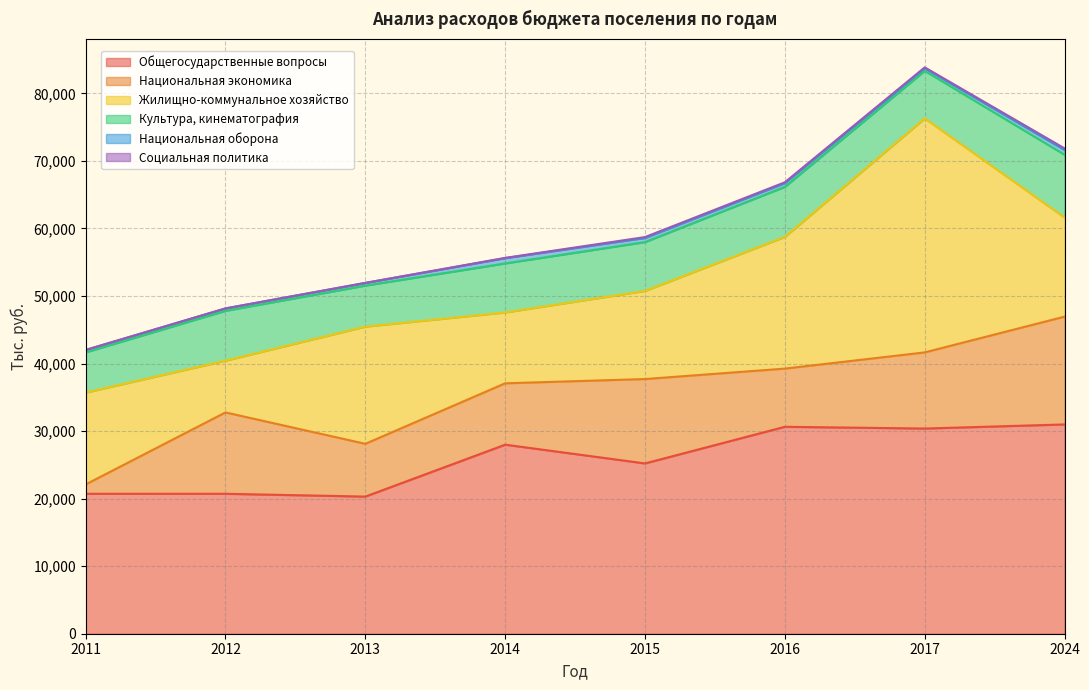

The value of Социальная политика at 2011 is 0.0. True or false?

True